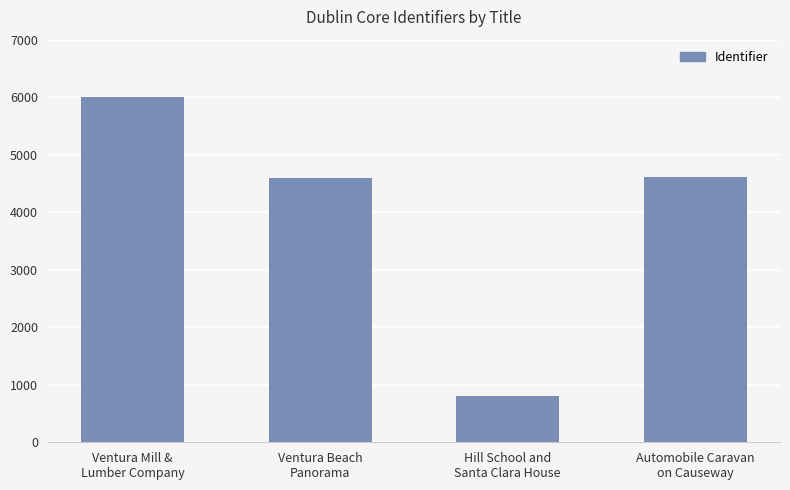

What is the sum of the values at Ventura Beach
Panorama and Hill School and
Santa Clara House?

5394